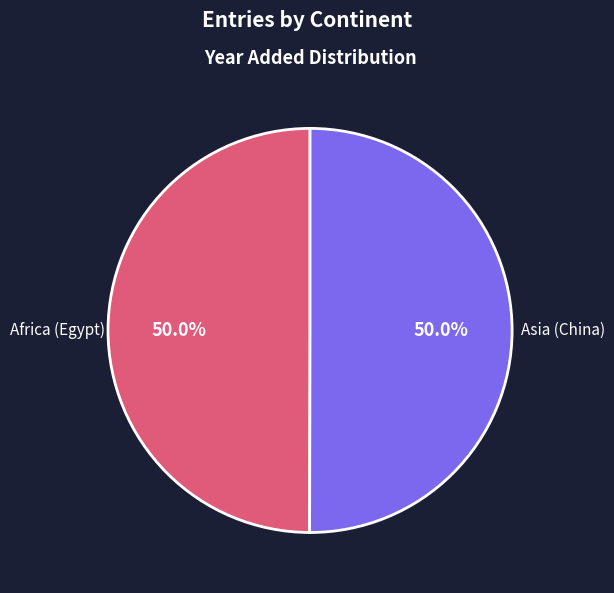

Combined, what portion of the pie is Africa (Egypt) and Asia (China)?

100.0%